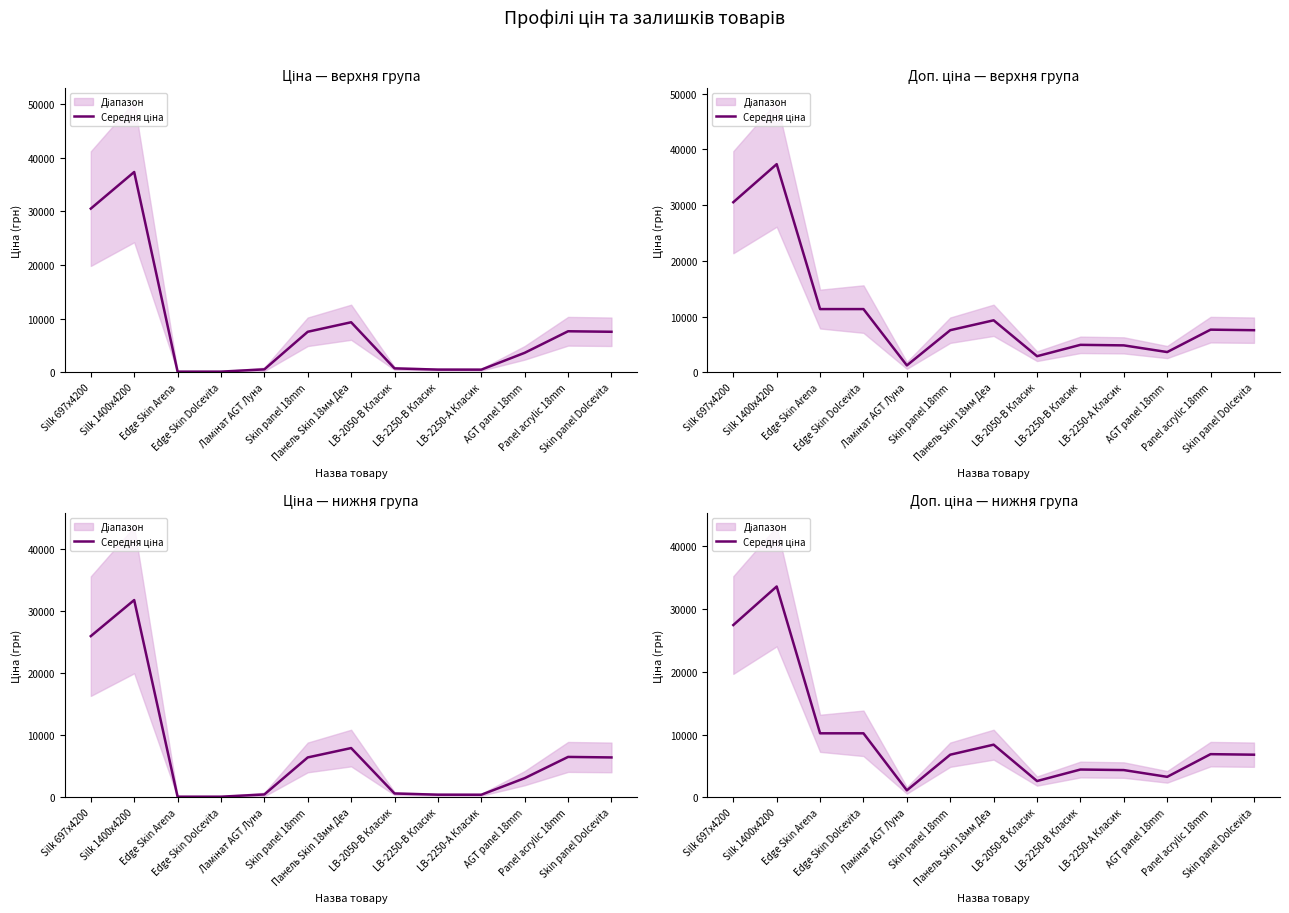

Is this an area chart (filled region under the line)?

No